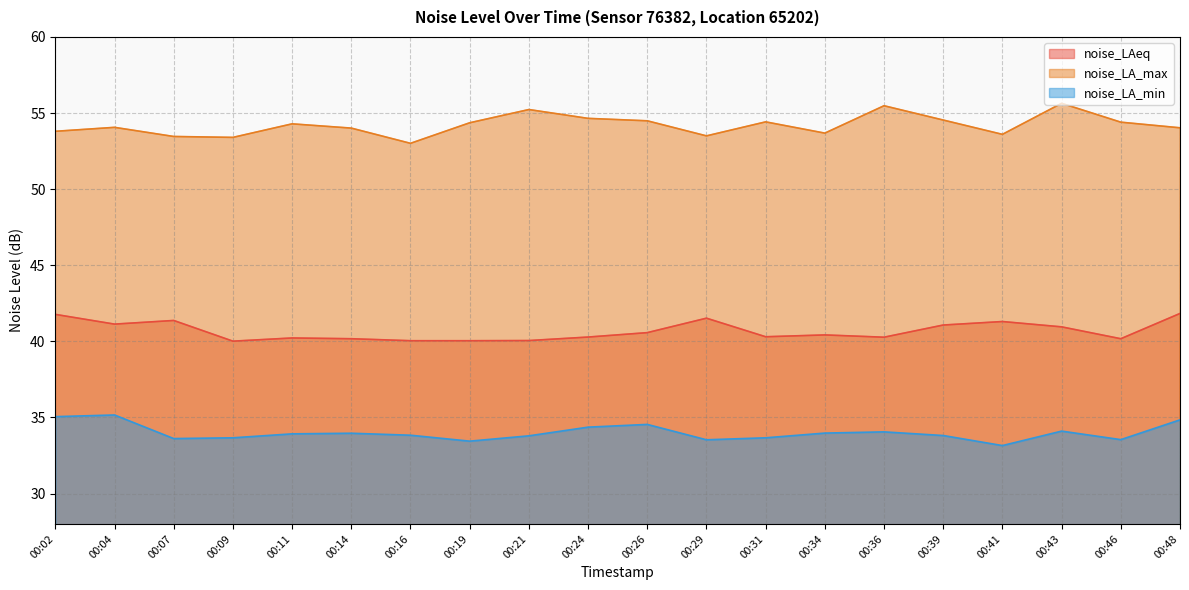

How many interior local valleys does the noise_LA_max series have?

5